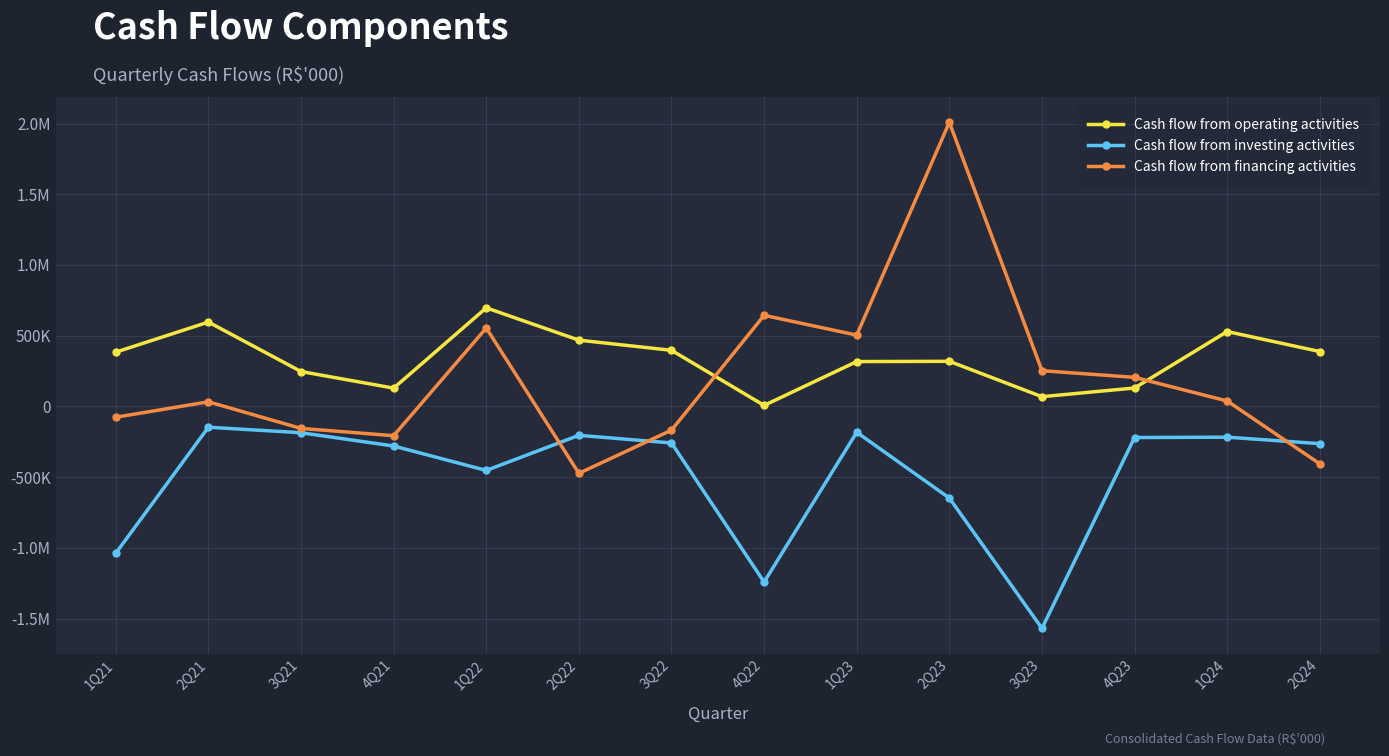

What are all the series names shown in the legend?

Cash flow from operating activities, Cash flow from investing activities, Cash flow from financing activities